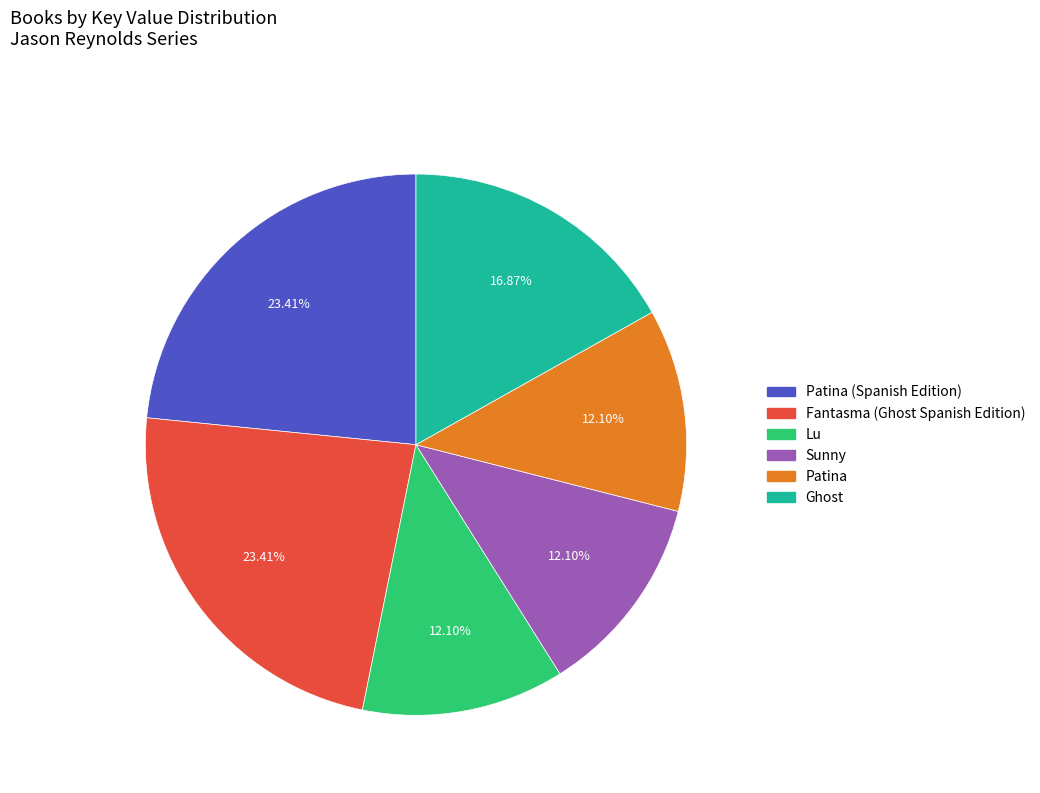

Does any single category account for the majority?

No